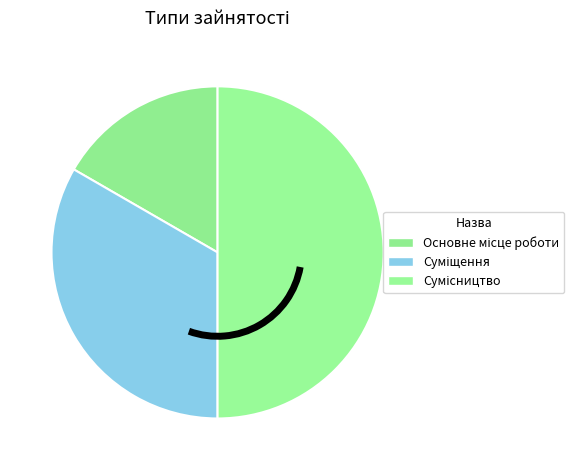

Count the number of slices in the pie.

3